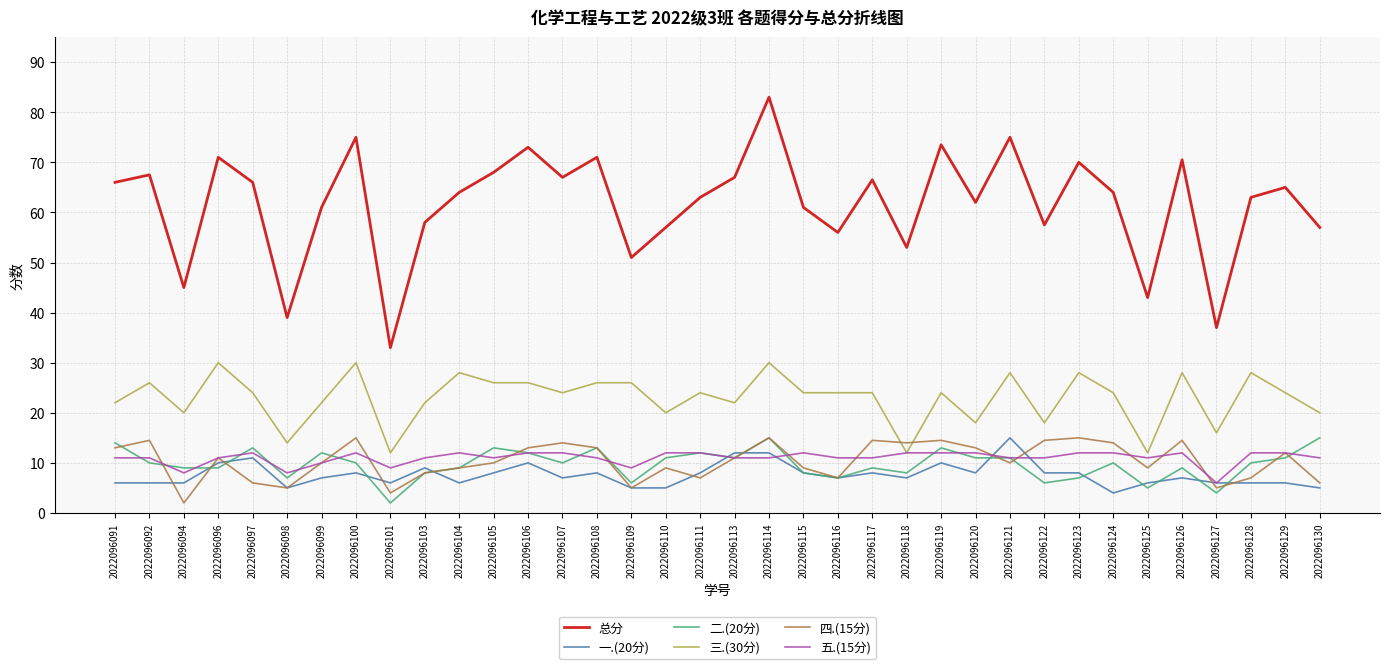

What is the greatest value displayed?

83.0